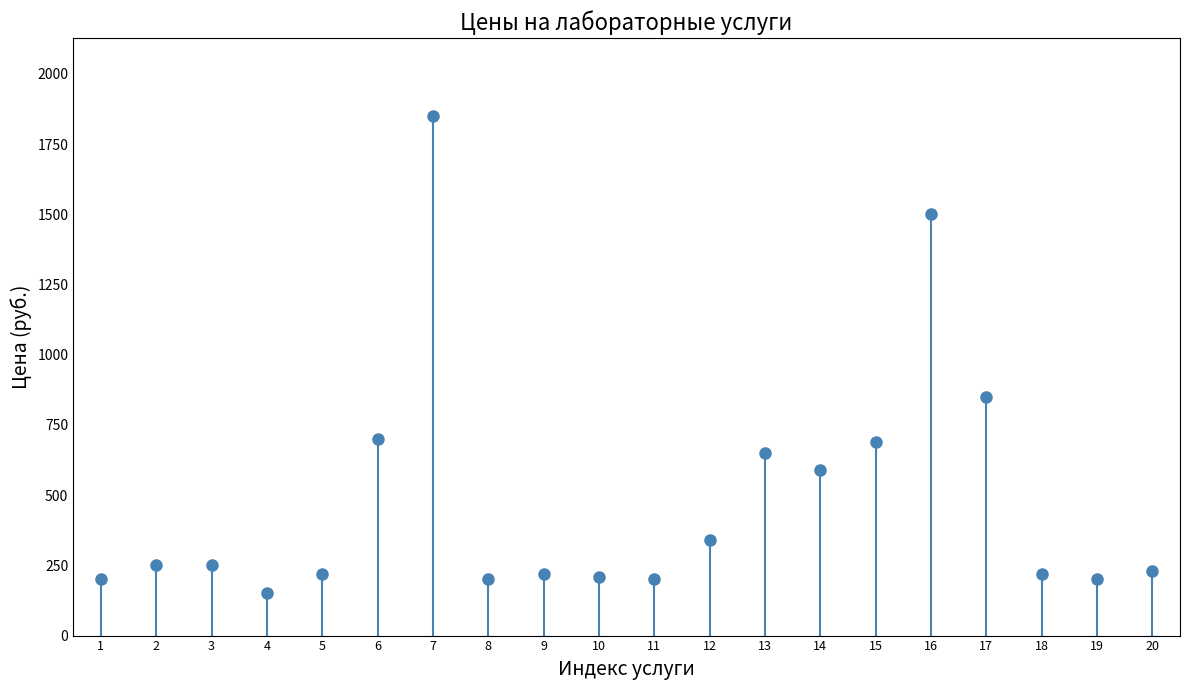

Is it true that the value at 14 is 193?

False